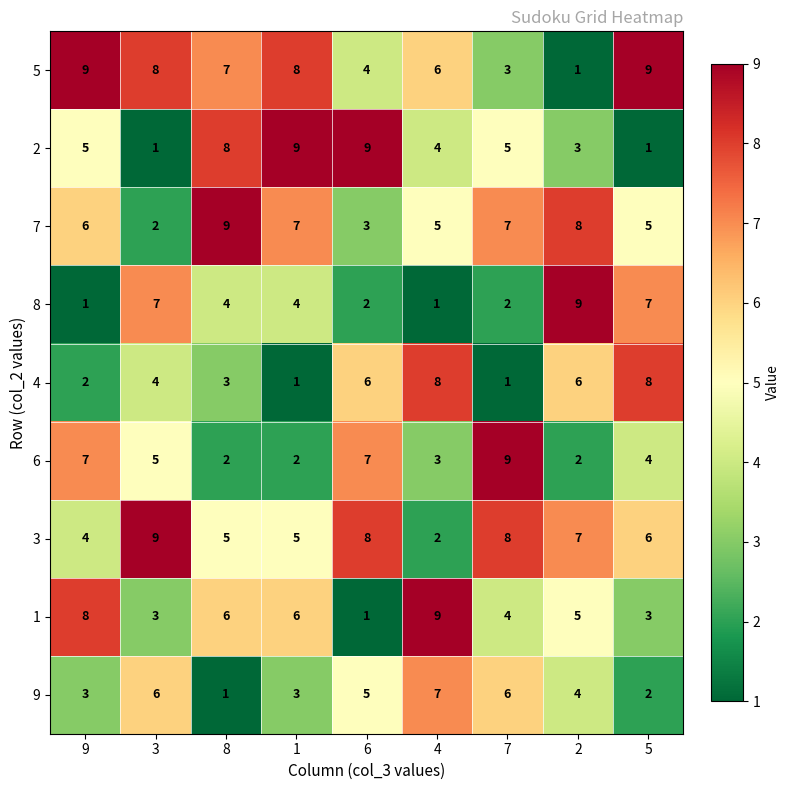

Which series has the largest total across all categories?

5